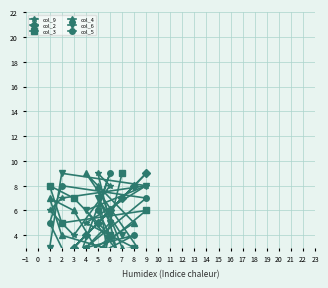

How many interior local peaks does the col_4 series have?

3